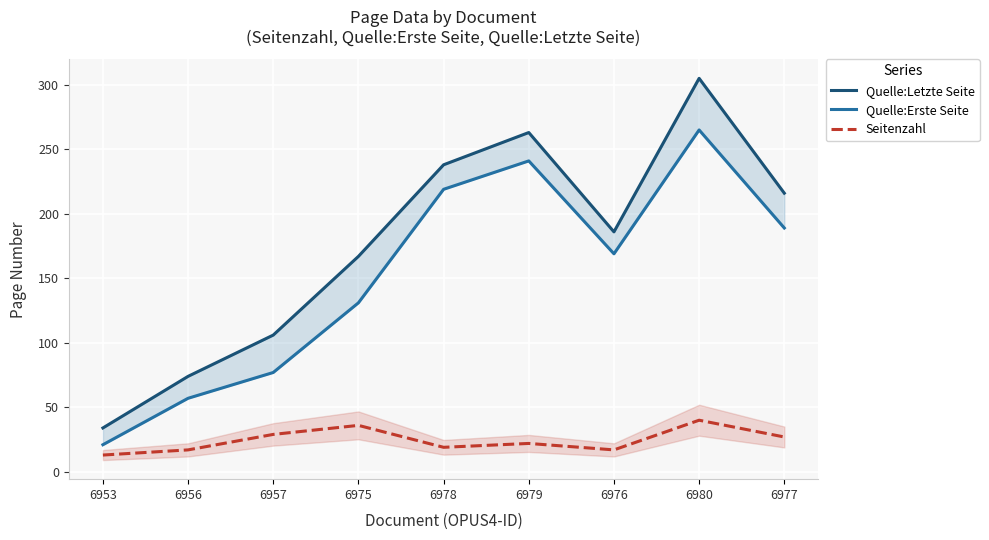

What is the difference between the maximum and minimum values in the Quelle:Erste Seite series?

244